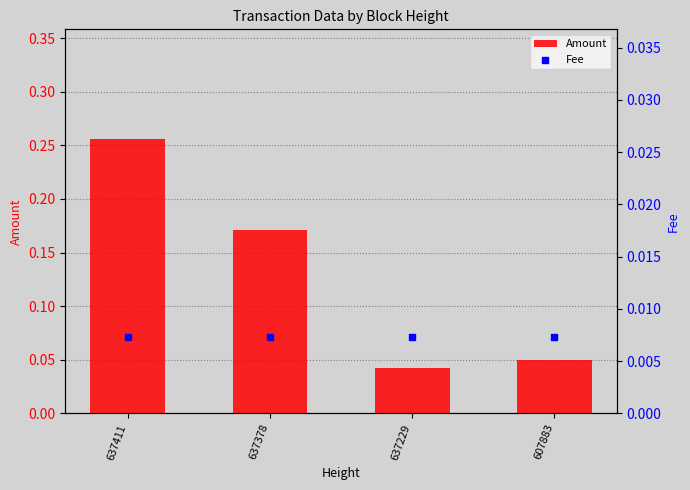

At which category is the sum across all series the highest?

637411